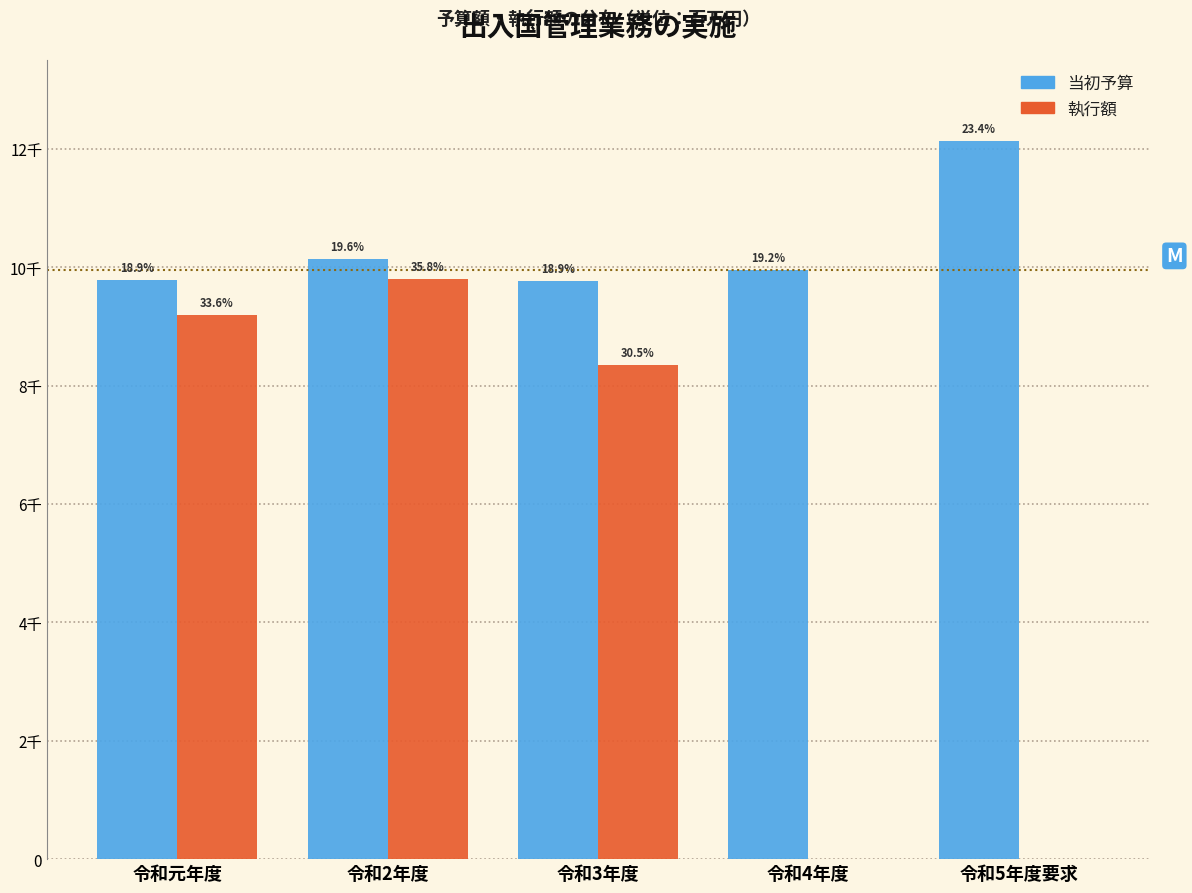

What are all the series names shown in the legend?

当初予算, 執行額